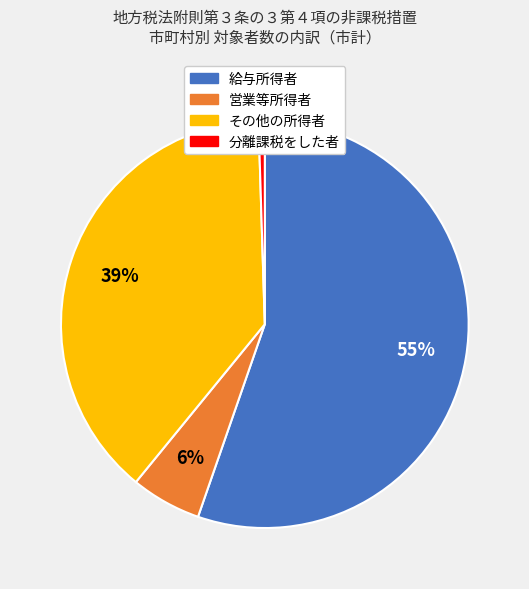

The 給与所得者 slice represents 55% of the pie. True or false?

True